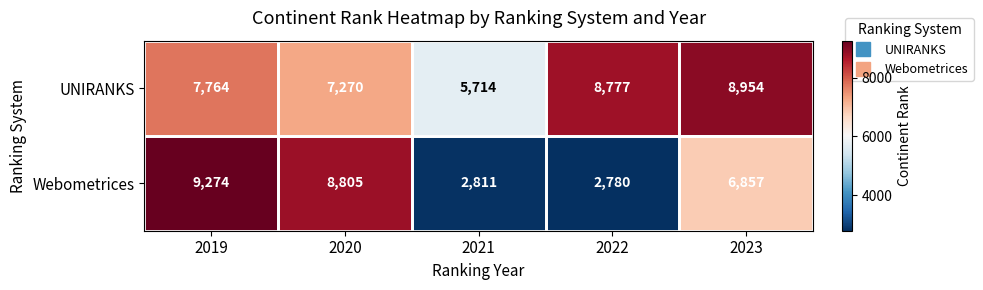

How many data points does each series have?

5